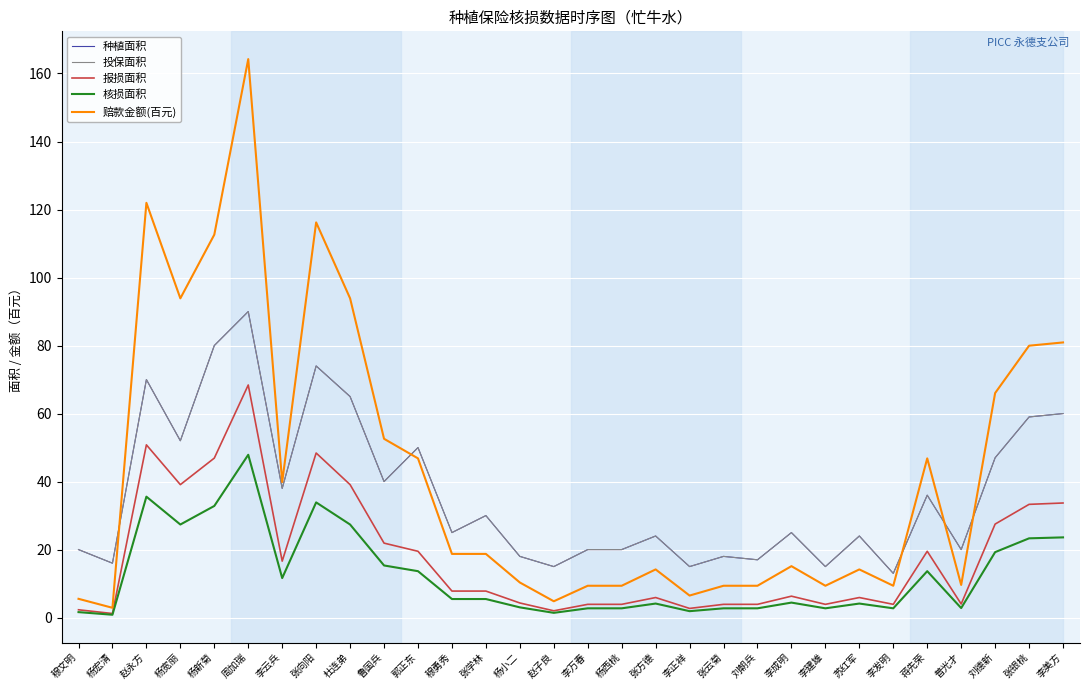

What is the label of the 1st point from the right?

李美方